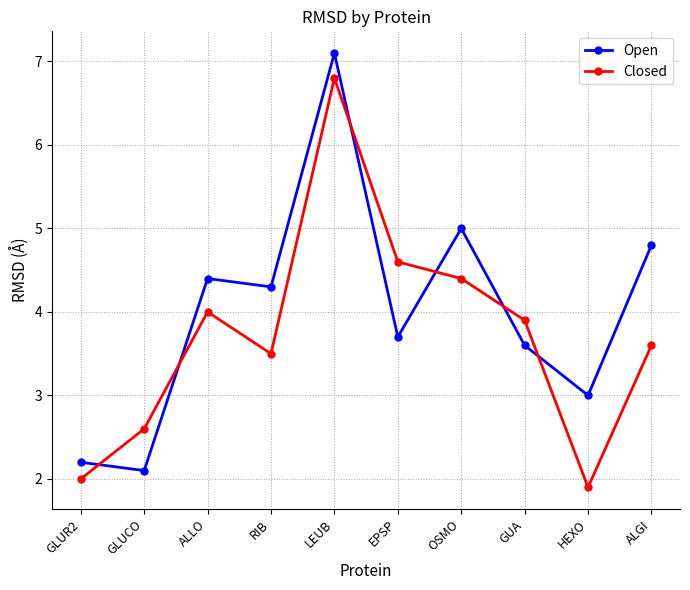

Rank the series at GLUR2 from highest to lowest value.

Open, Closed